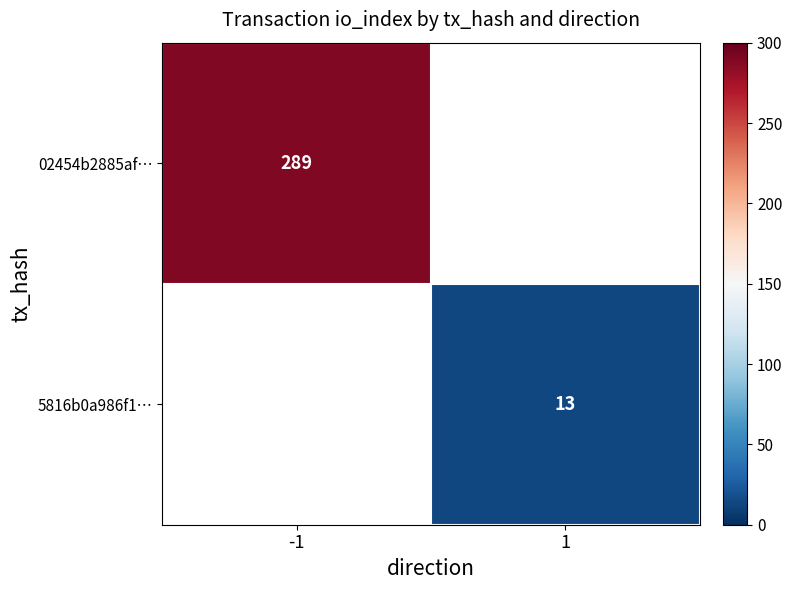

The value of 5816b0a986f1… at 1 is 13. True or false?

True